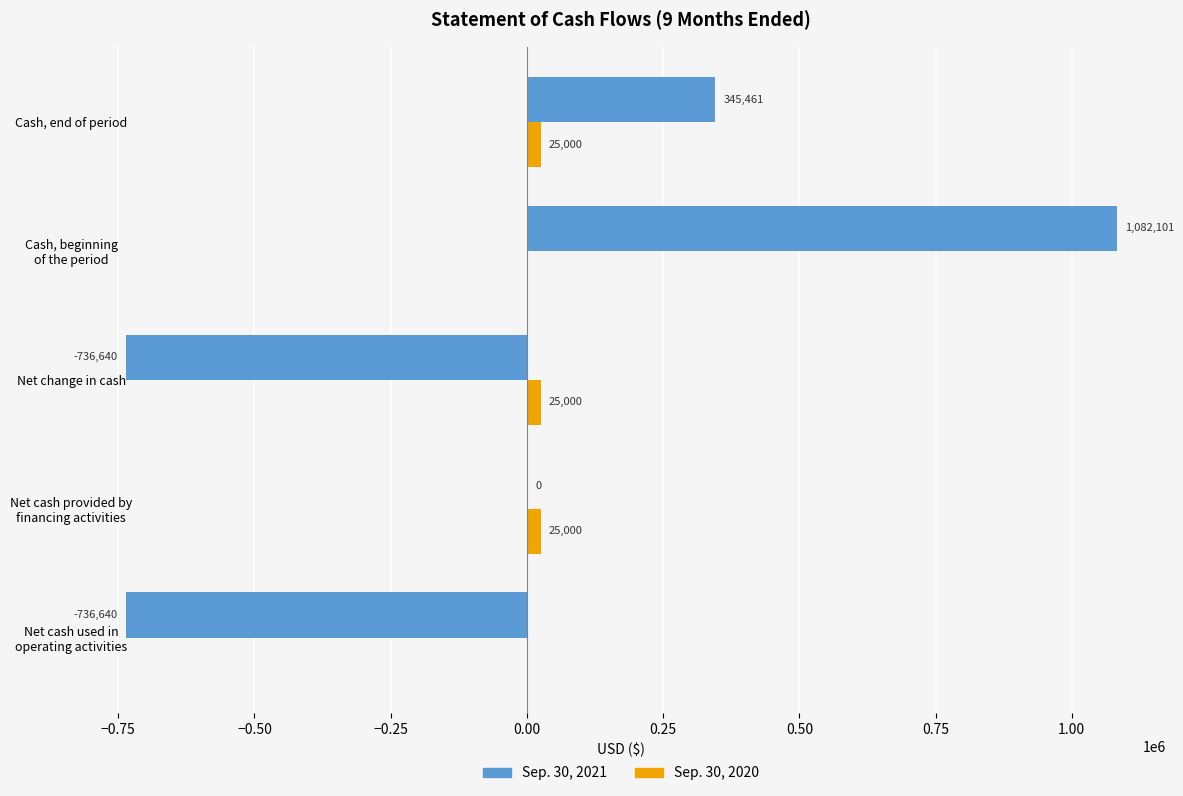

Which series has the largest total across all categories?

Sep. 30, 2020